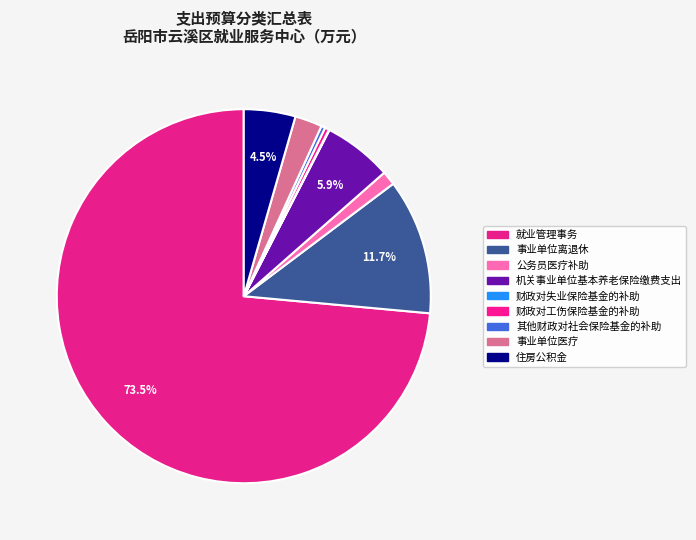

Is it true that 就业管理事务 is 74% of the pie?

True